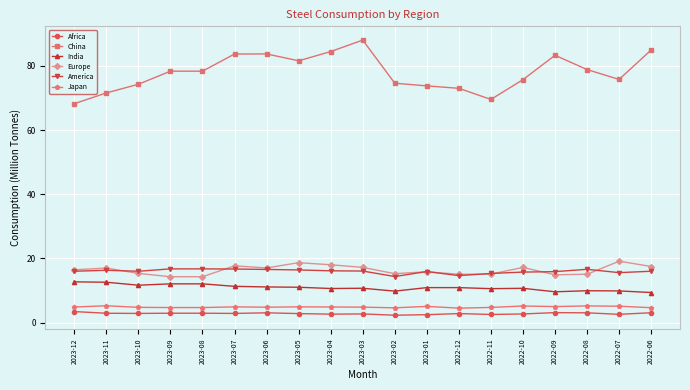

What is the sum of the China values at 2022-08 and 2022-07?

154.7